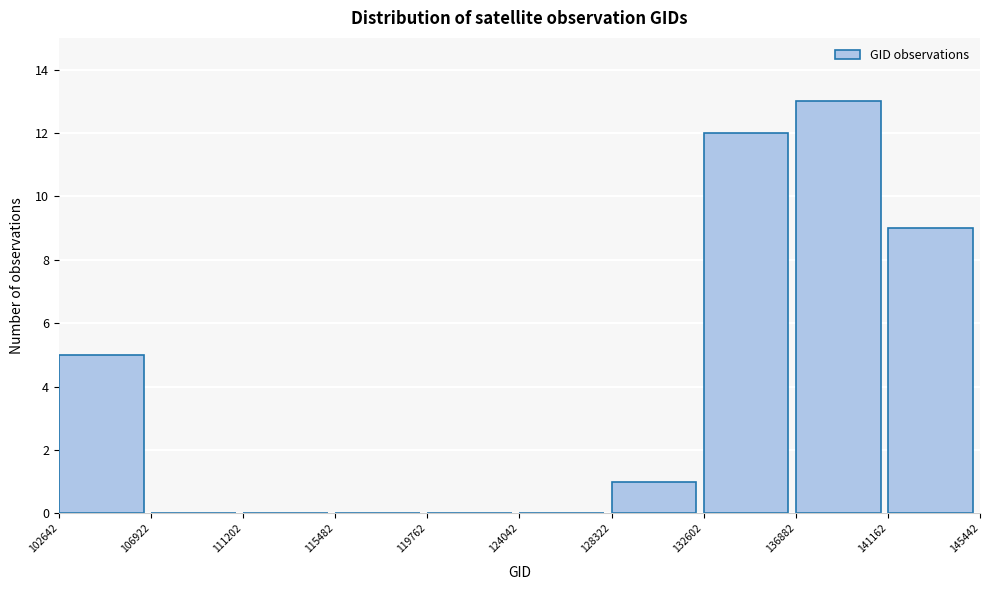

Reading left to right, what are all the values shown in this chart?

102642=5	106922=0	111202=0	115482=0	119762=0	124042=0	128322=1	132602=12	136882=13	141162=9